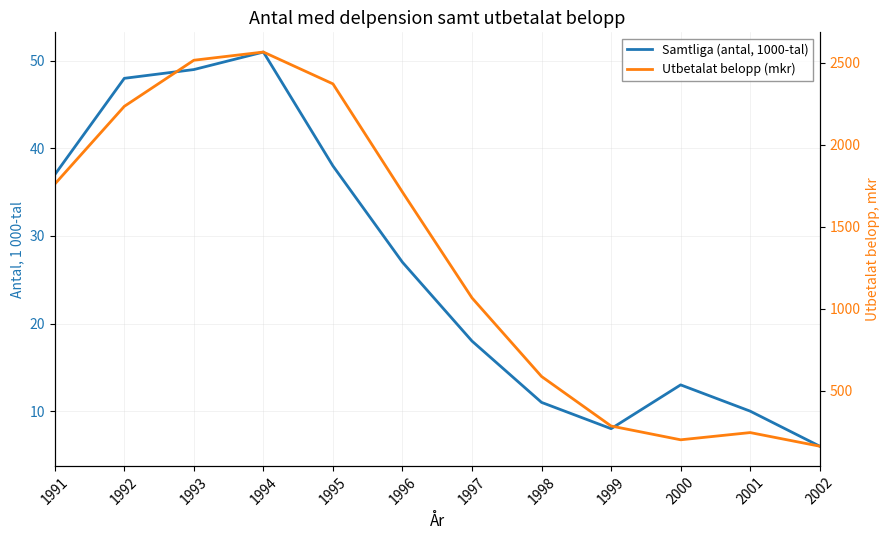

True or false: Samtliga (antal, 1000-tal) and Utbetalat belopp (mkr) cross at least once.

False